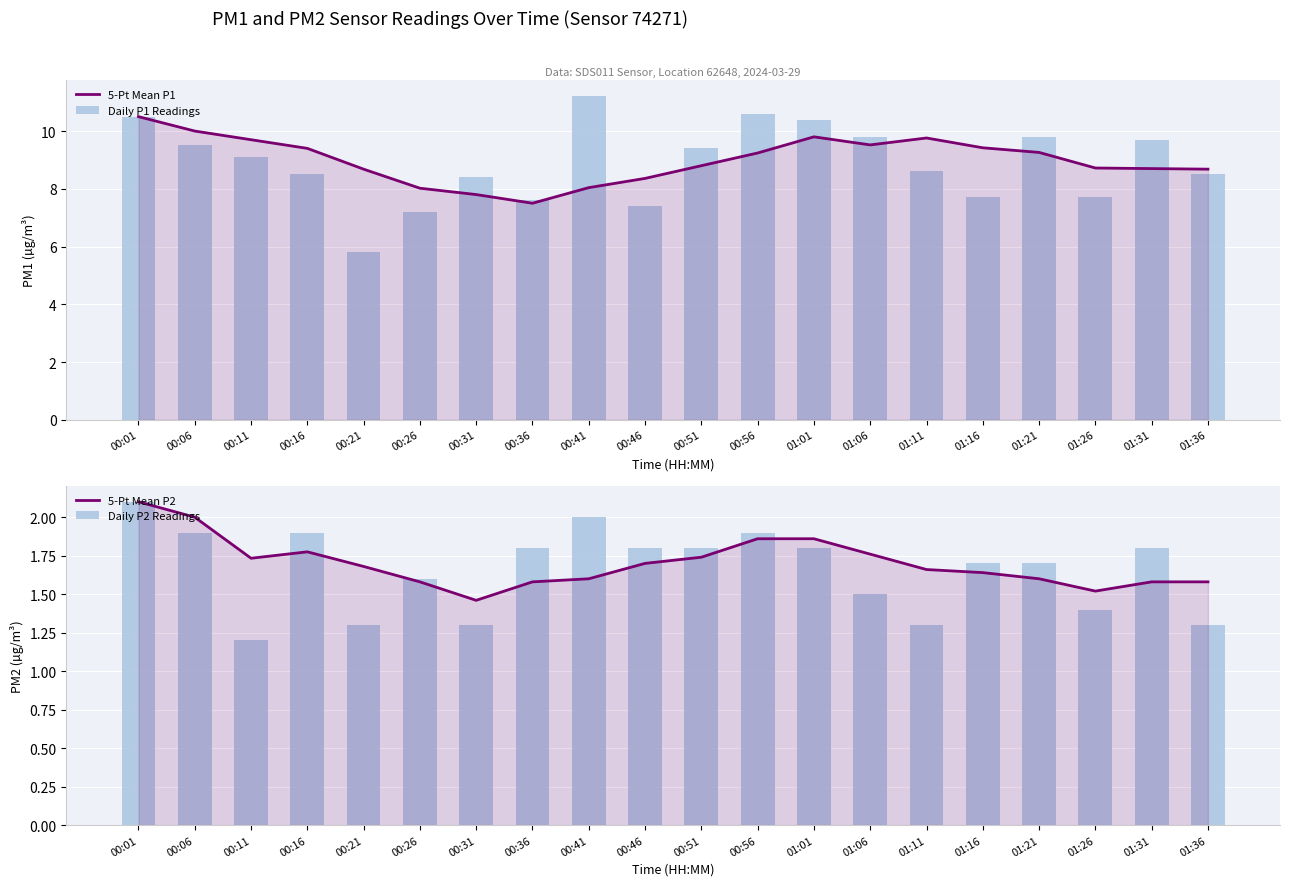

How many groups of bars are there?

20